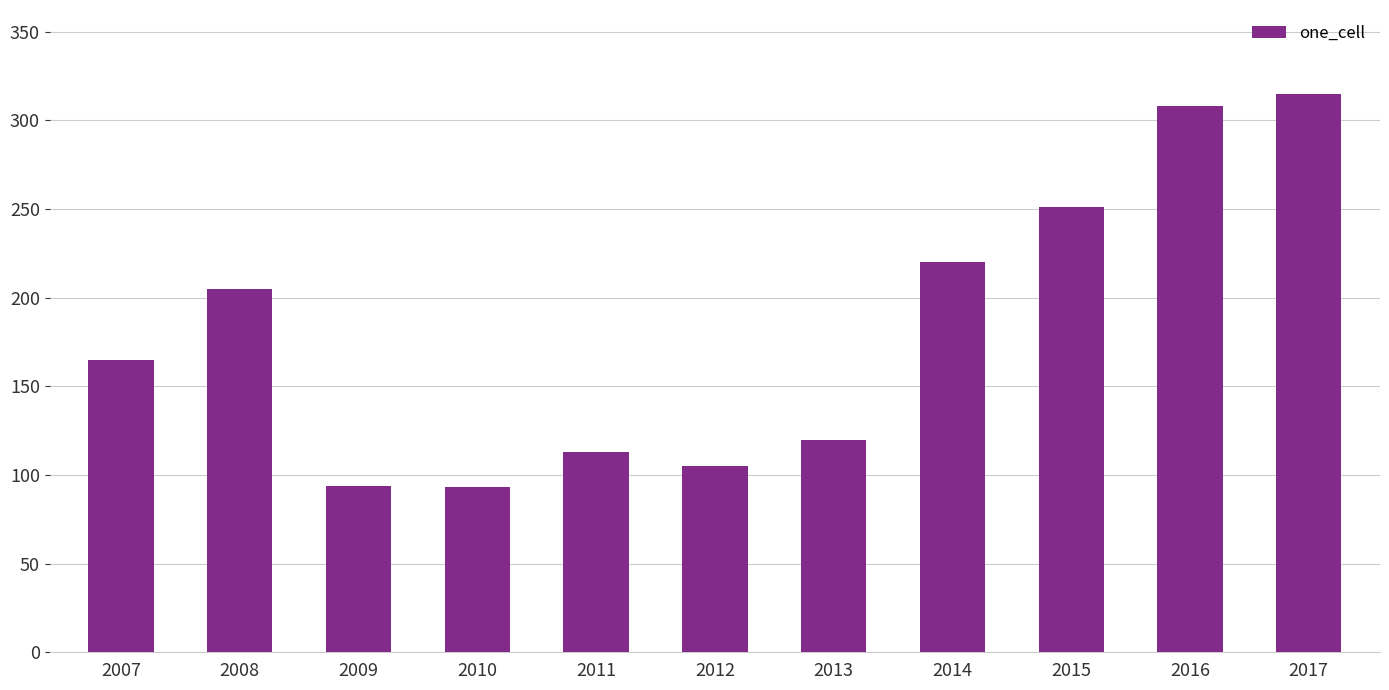

What value does the data have at 2010?

93